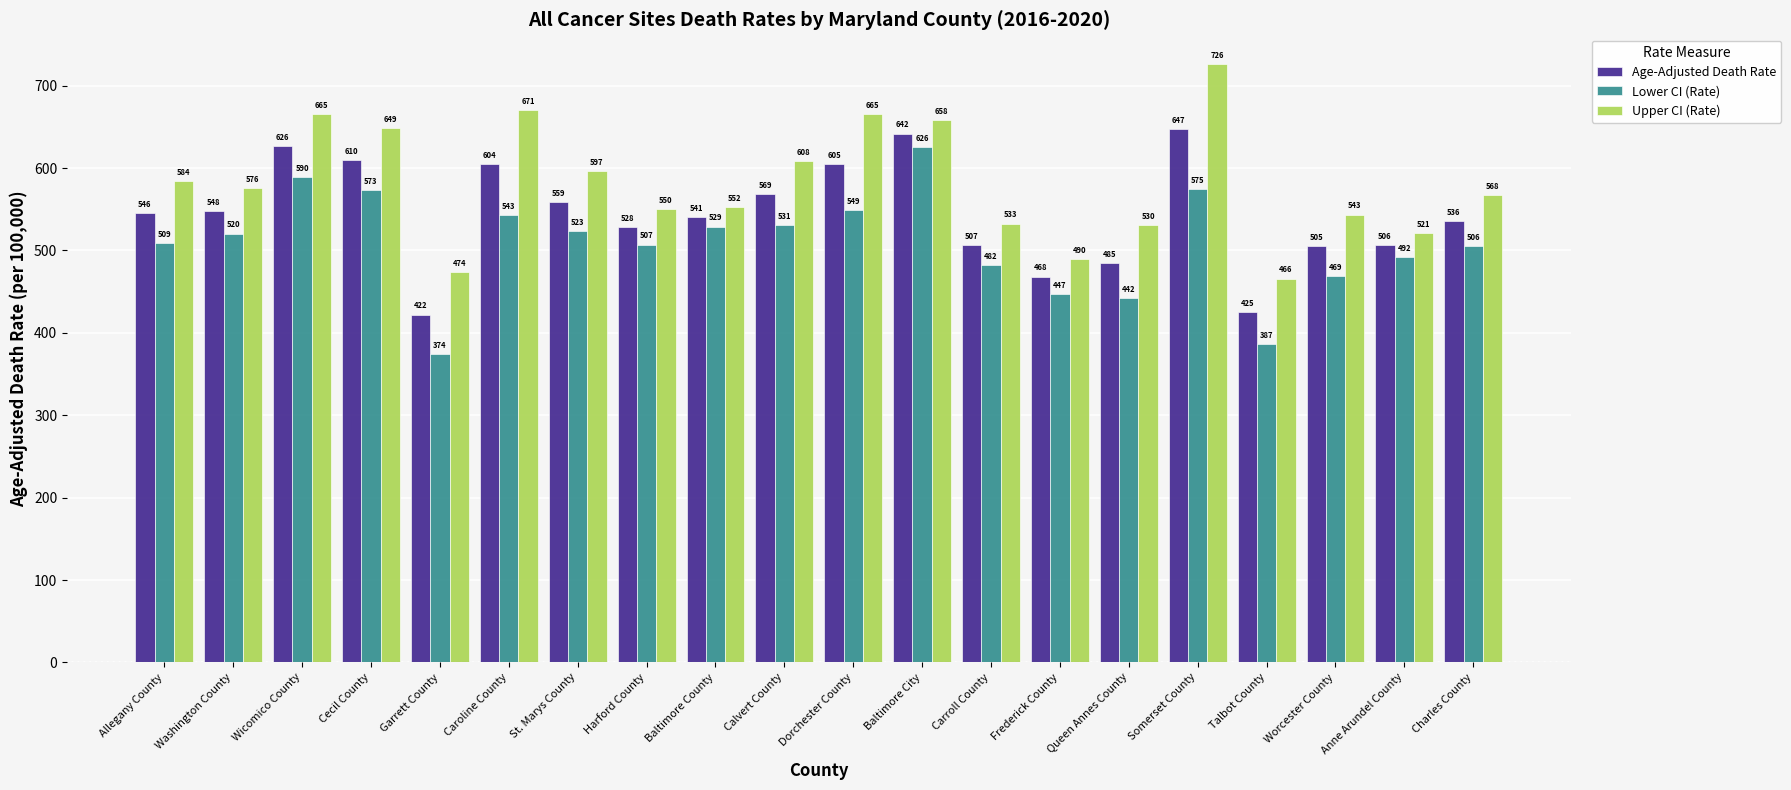

Read the Upper CI (Rate) value at Allegany County.

584.5